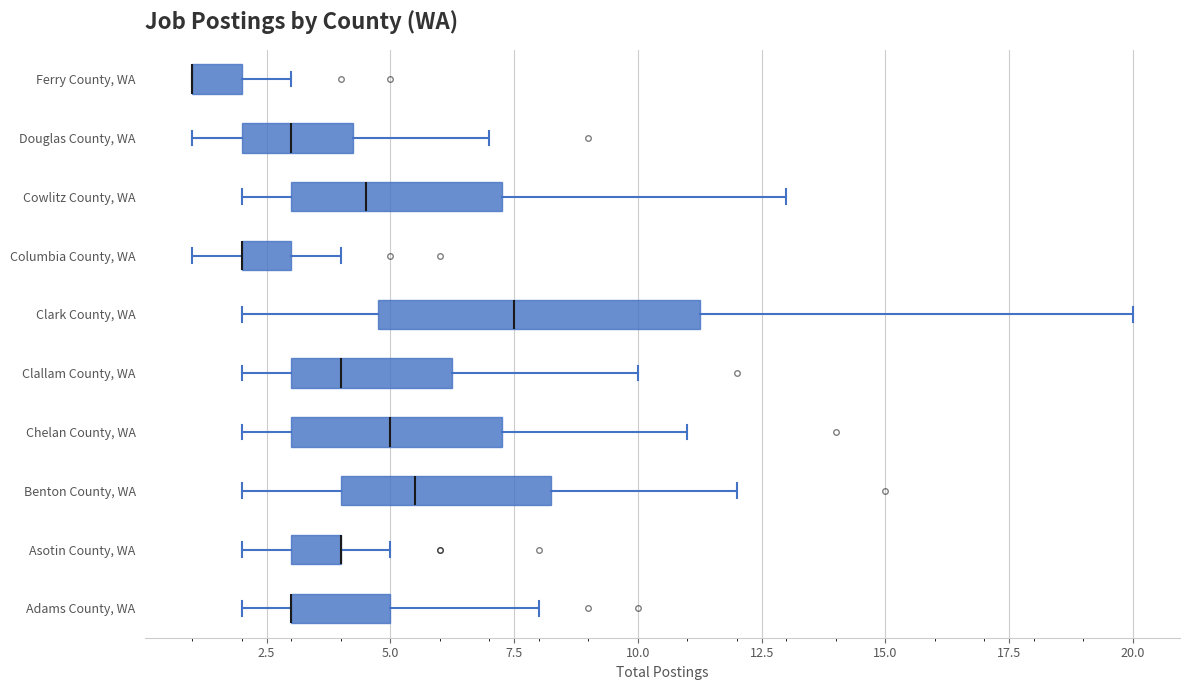

Reading bottom to top, read every box against the x-axis: the position of its median line, the range the box covers, and the ends of its whiskers. The values are not printed on the chart, so give them approximately, as read against the axis.

Adams County, WA: median 3.0 (drawn on the box's left edge), box 3.0 to 5.0, whiskers 2.0 to 8.0
Asotin County, WA: median 4.0 (drawn on the box's right edge), box 3.0 to 4.0, whiskers 2.0 to 5.0
Benton County, WA: median 5.5, box 4.0 to 8.5, whiskers 2.0 to 12.0
Chelan County, WA: median 5.0, box 3.0 to 7.5, whiskers 2.0 to 11.0
Clallam County, WA: median 4.0, box 3.0 to 6.5, whiskers 2.0 to 10.0
Clark County, WA: median 7.5, box 5.0 to 11.5, whiskers 2.0 to 20.0
Columbia County, WA: median 2.0 (drawn on the box's left edge), box 2.0 to 3.0, whiskers 1.0 to 4.0
Cowlitz County, WA: median 4.5, box 3.0 to 7.5, whiskers 2.0 to 13.0
Douglas County, WA: median 3.0, box 2.0 to 4.5, whiskers 1.0 to 7.0
Ferry County, WA: median 1.0 (drawn on the box's left edge), box 1.0 to 2.0, whiskers 1.0 to 3.0